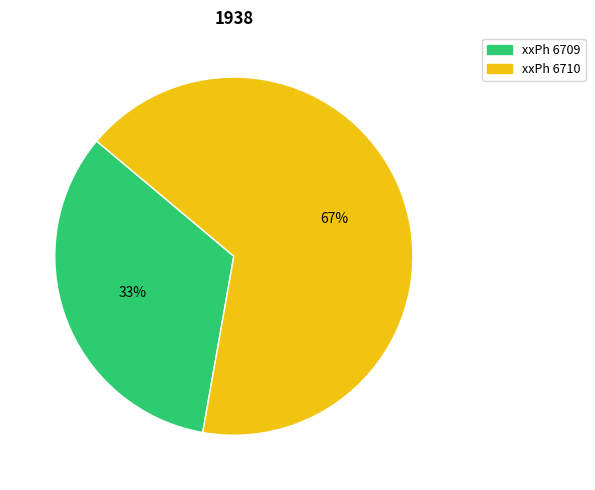

Which slice represents more than half of the pie?

xxPh 6710